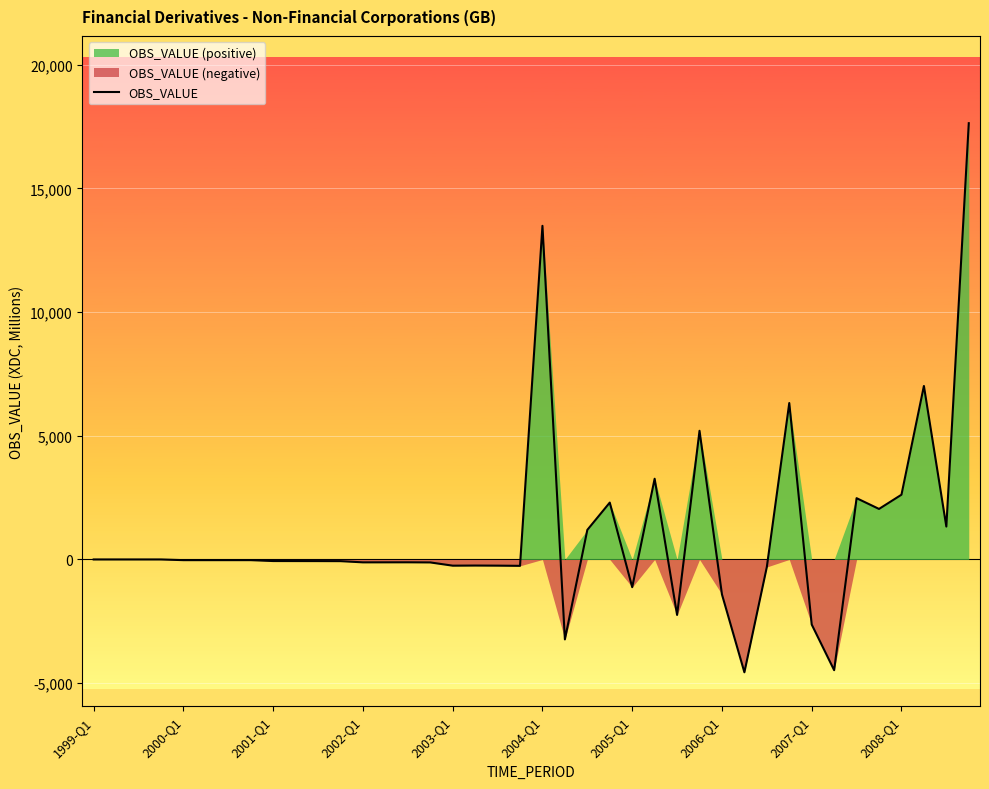

What is the highest value of the OBS_VALUE series?

17634